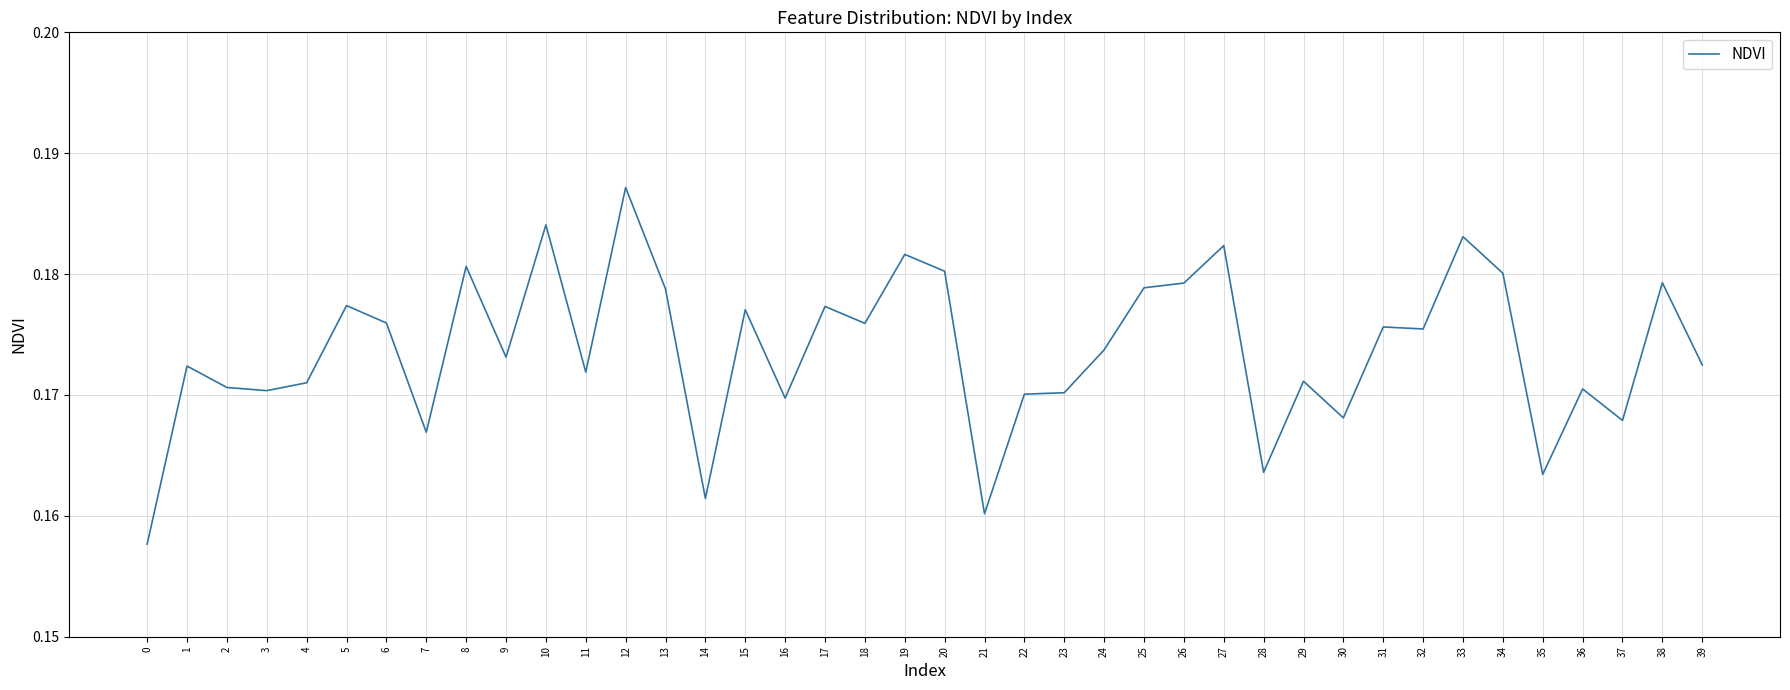

Is it true that the value at 2 is 0.1?

False